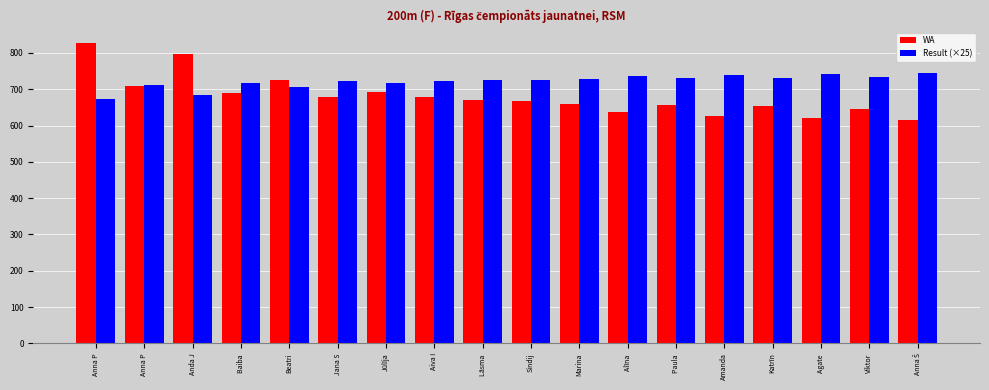

True or false: Result (×25) has a value of 501.9 at Lāsma .

False